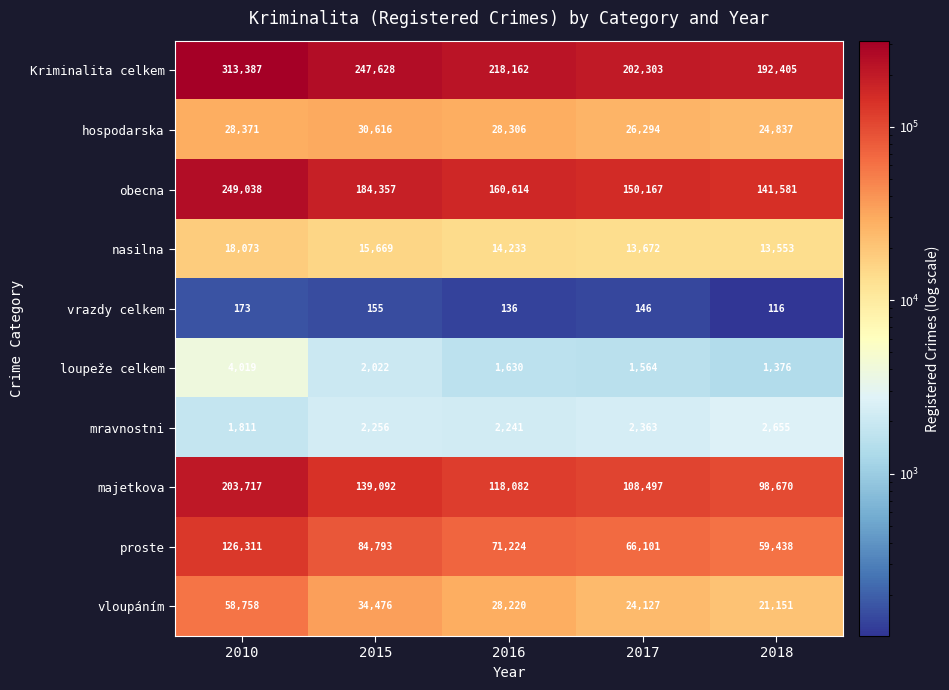

Which series changed the most between 2016 and 2018?

Kriminalita celkem